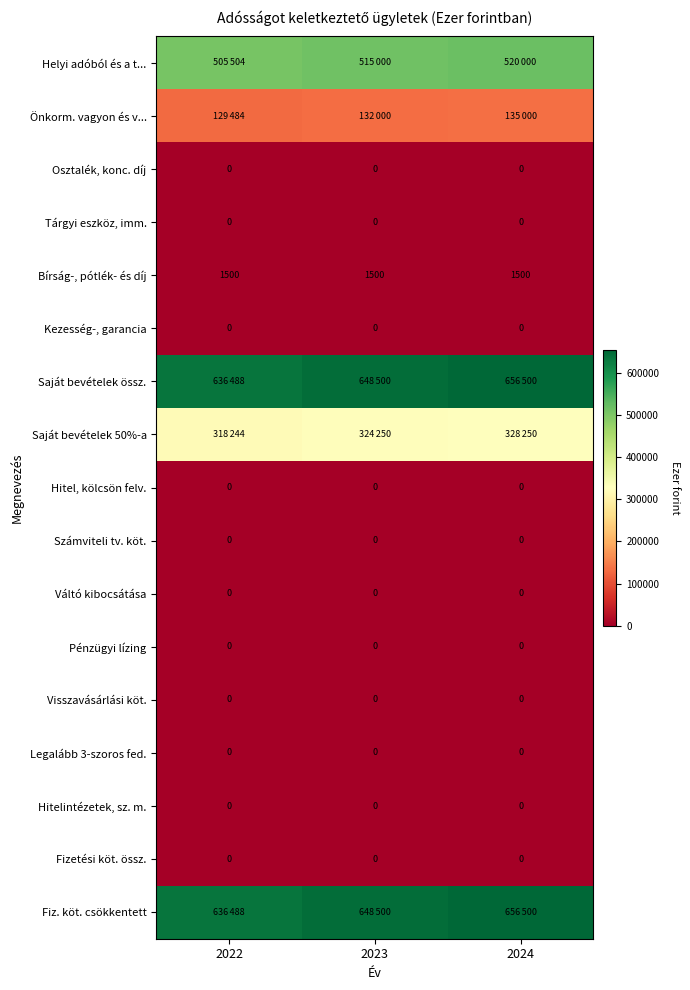

What is the difference between the highest and lowest values at 2023?

648500